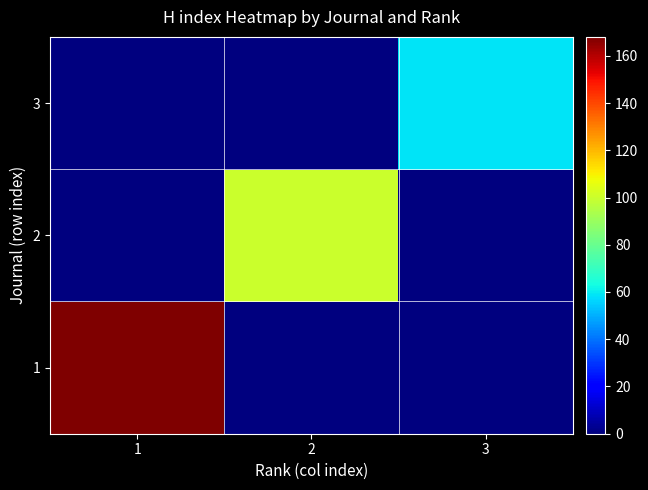

At how many categories does at least one series exceed 129?

1